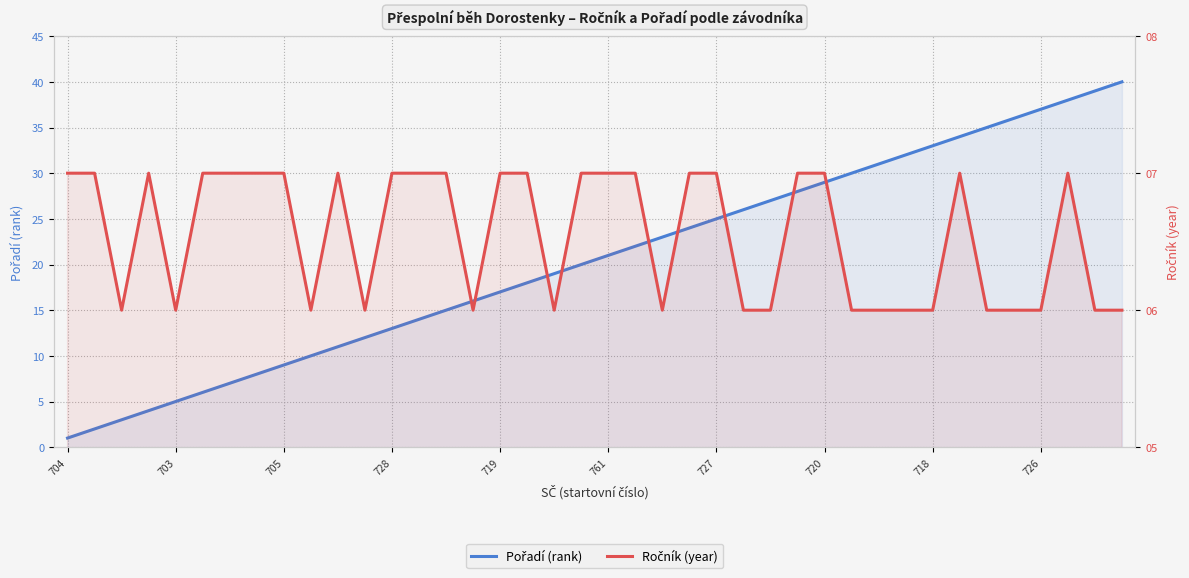

How many lines are shown in the chart?

2